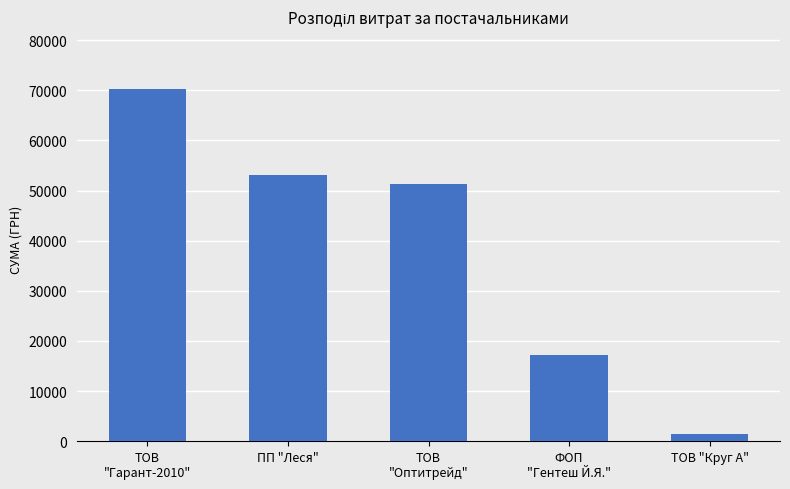

What is the label of the 3rd bar from the left?

ТОВ
"Оптитрейд"